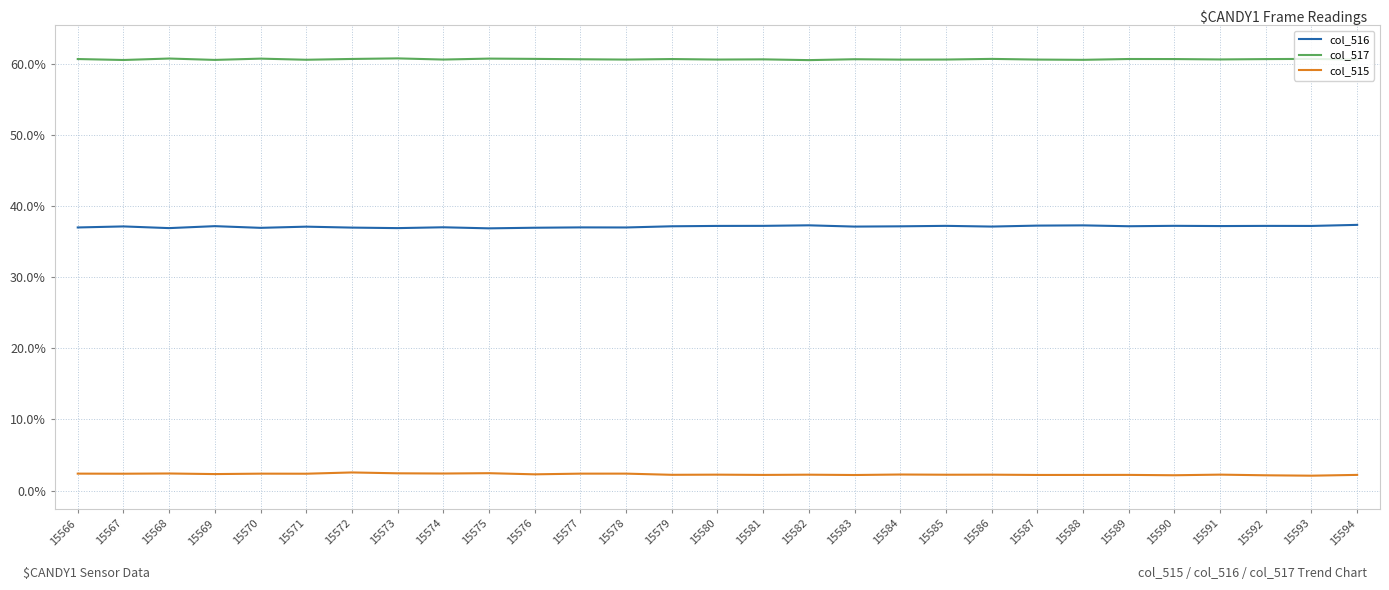

True or false: col_515 and col_516 intersect in this chart.

False